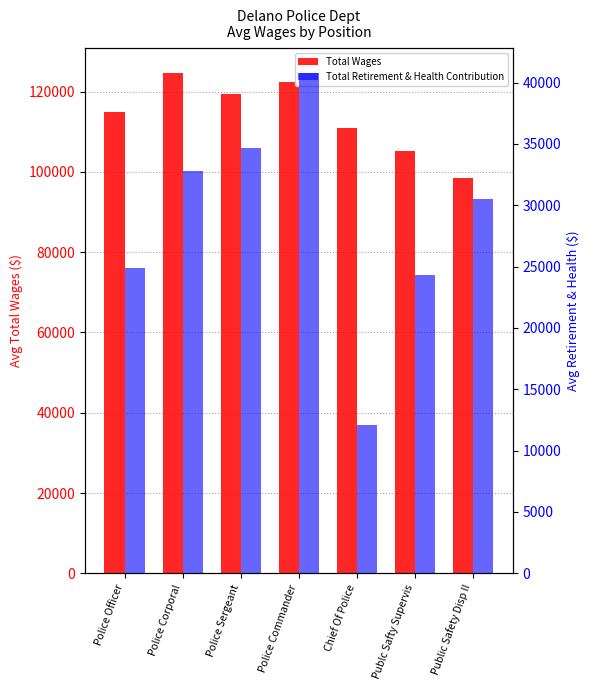

True or false: Total Wages has a value of 44635.7 at Police Sergeant.

False